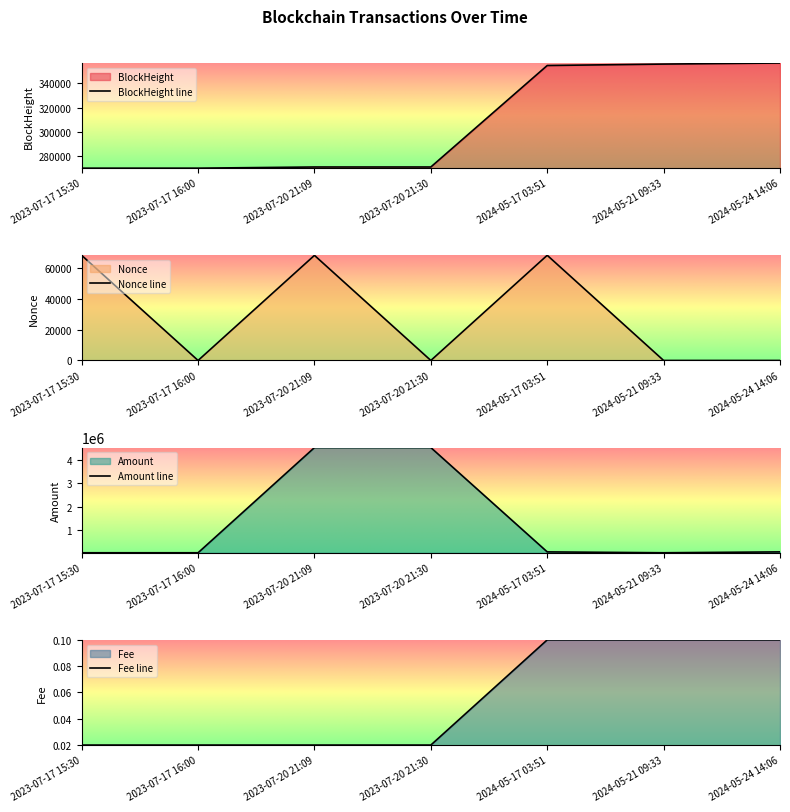

Between which two adjacent categories do Fee and Nonce first intersect?

2023-07-17 15:30 and 2023-07-17 16:00